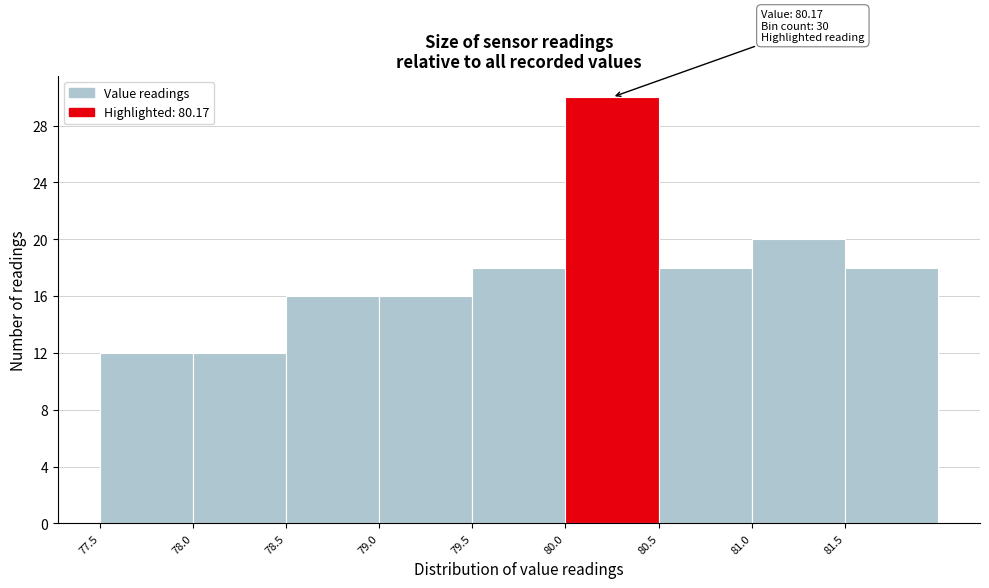

Which range on the x-axis has the tallest bar?

80.0 to 80.5